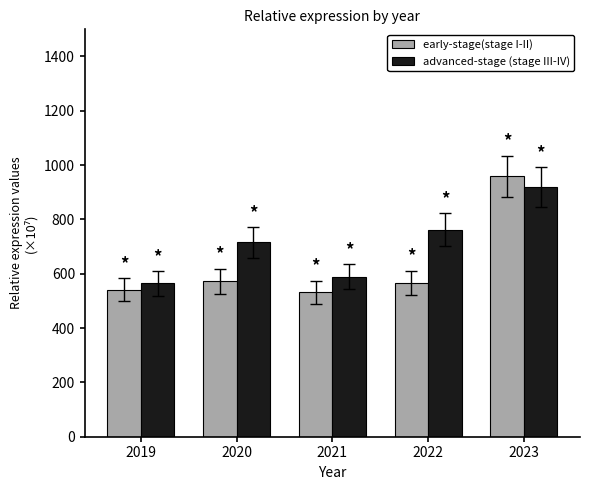

What is the sum of the early-stage(stage I-II) values at 2023 and 2019?

1500.1